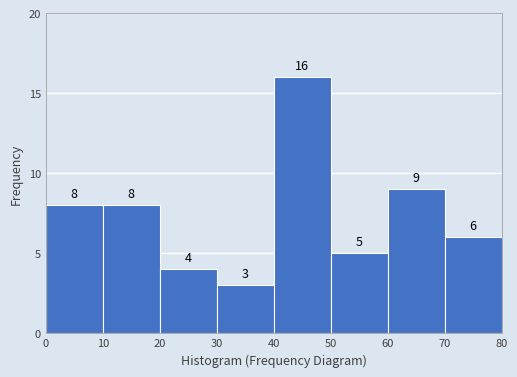

Reading left to right, transcribe this chart: for each bar, give the range it covers on the x-axis and its height.

0 to 10: 8
10 to 20: 8
20 to 30: 4
30 to 40: 3
40 to 50: 16
50 to 60: 5
60 to 70: 9
70 to 80: 6